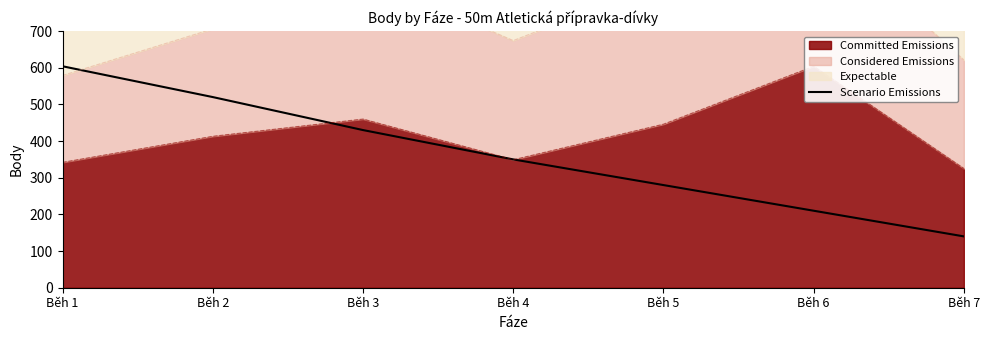

Does the chart have visible grid lines?

No